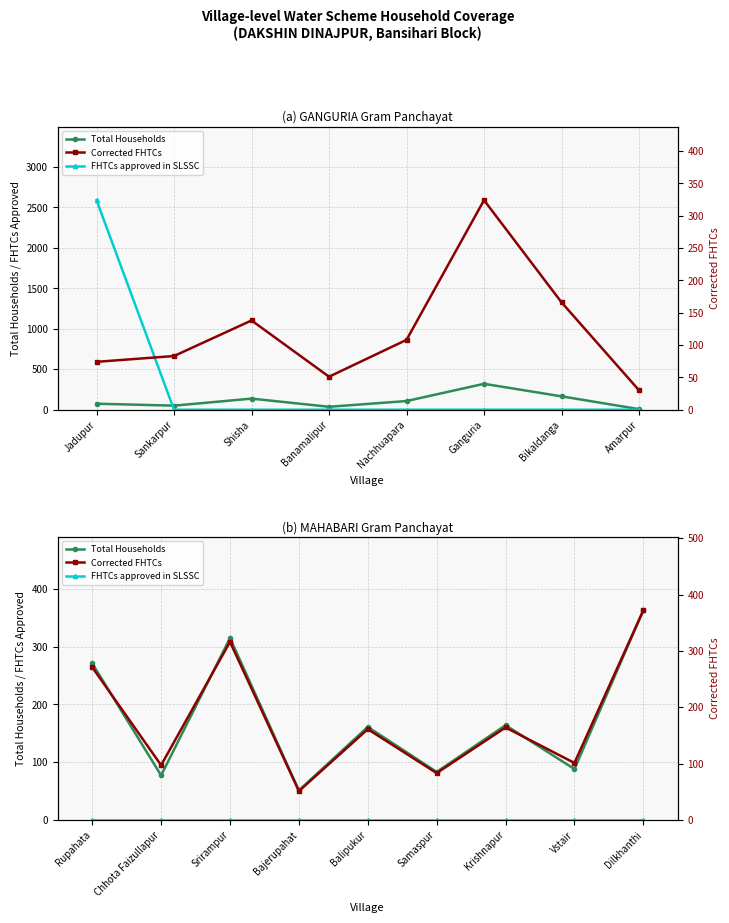

How many values in the Corrected FHTCs series exceed 161?

4